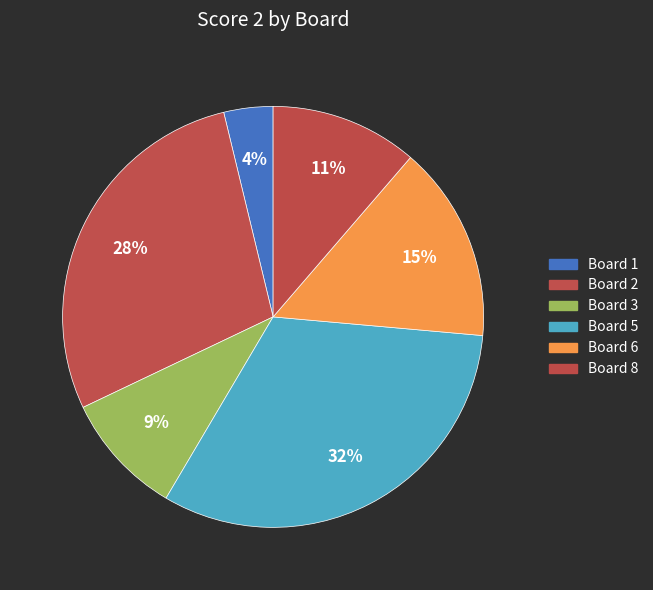

Rank the categories by value from lowest to highest.

Board 1, Board 3, Board 8, Board 6, Board 2, Board 5